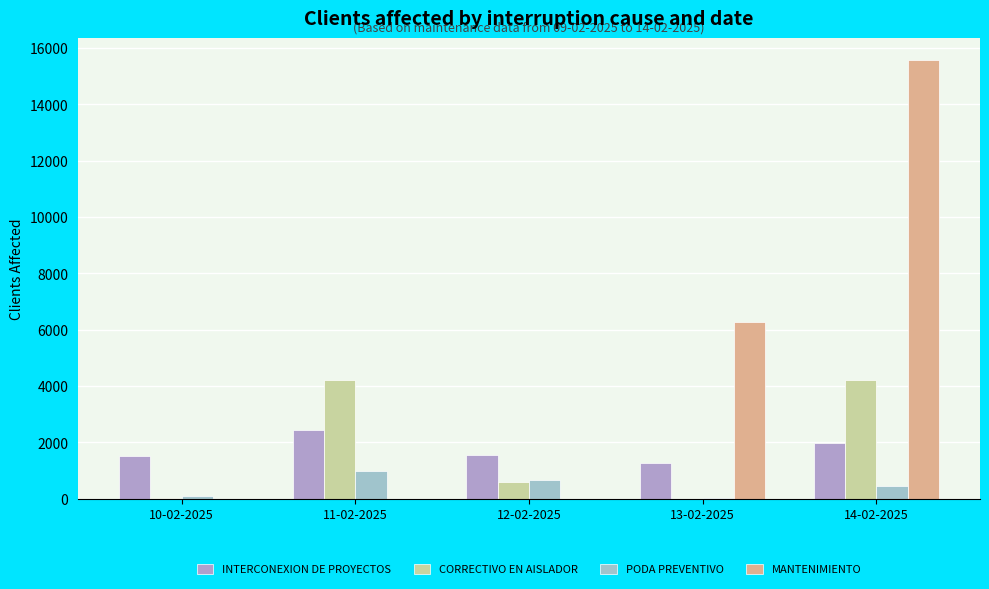

What is the difference between the second highest and second lowest values in the INTERCONEXION DE PROYECTOS series?

445